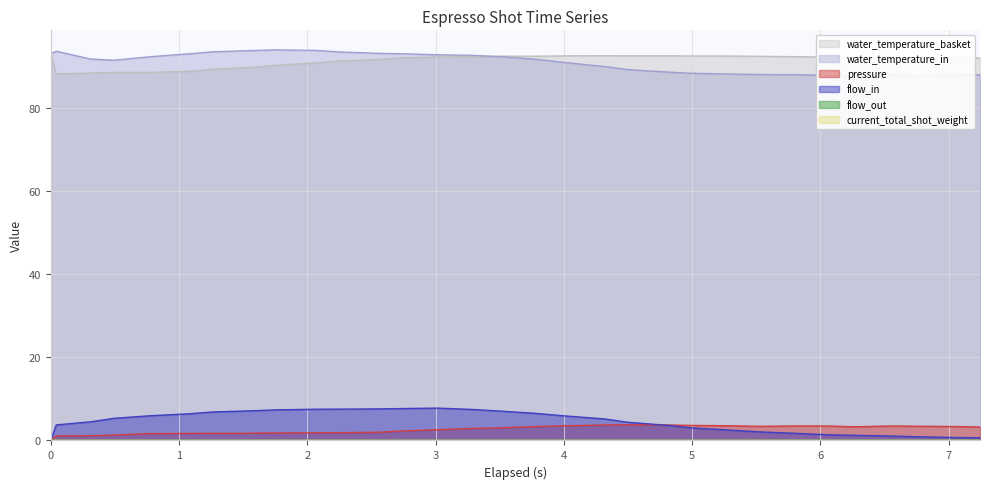

True or false: flow_in has a value of 2.0 at 5.534.

True